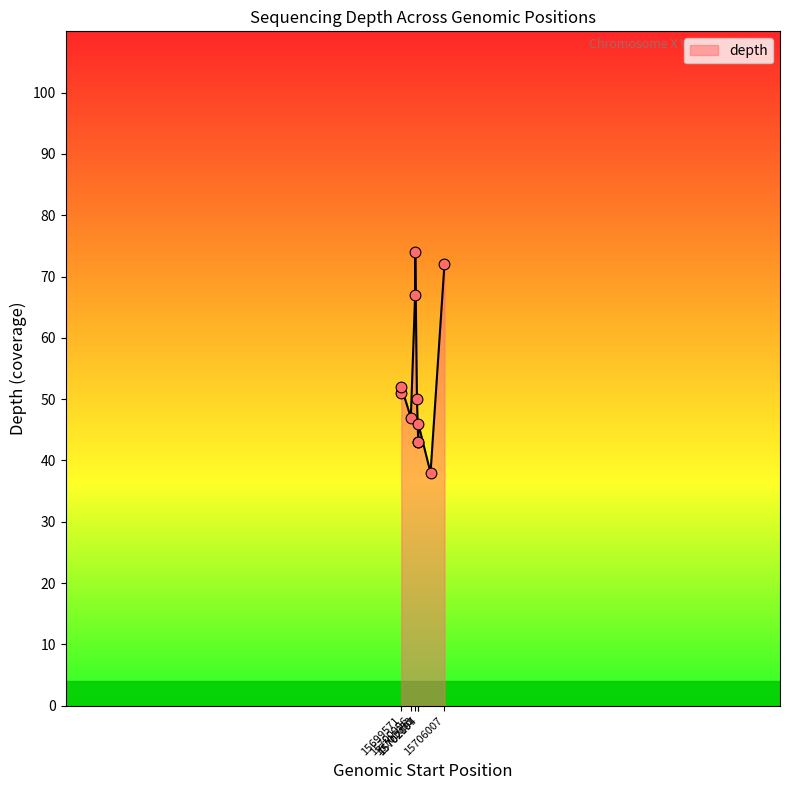

What is the greatest value displayed?

74